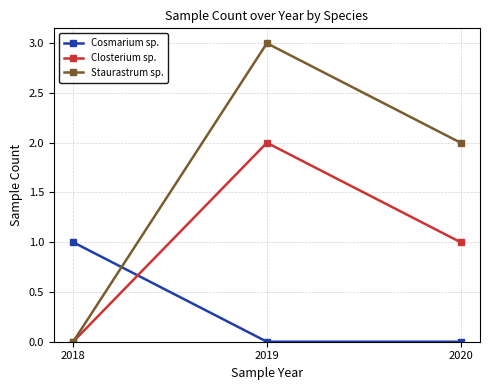

What is the approximate value of Staurastrum sp. at 2019?

3